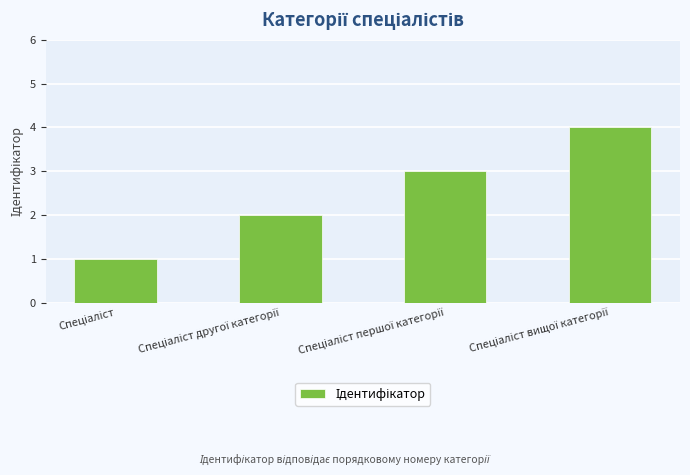

What is the difference between the maximum and minimum values?

3